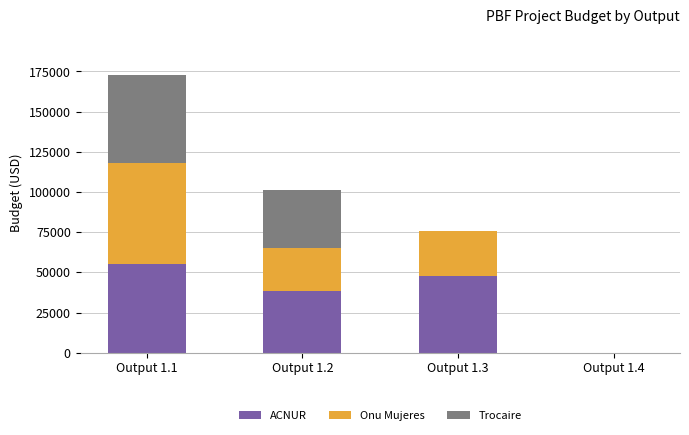

At which category is the sum across all series the highest?

Output 1.1